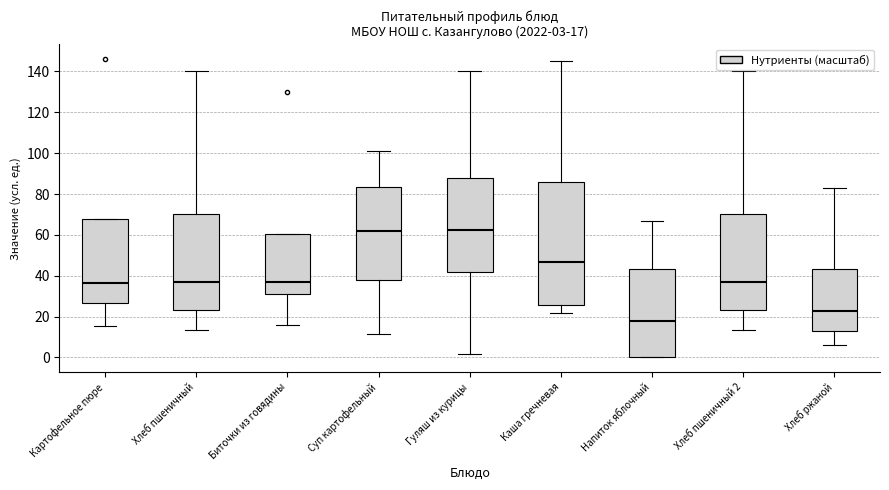

Comparing the boxes themselves (not the whiskers), which one is the tallest?

Каша гречневая